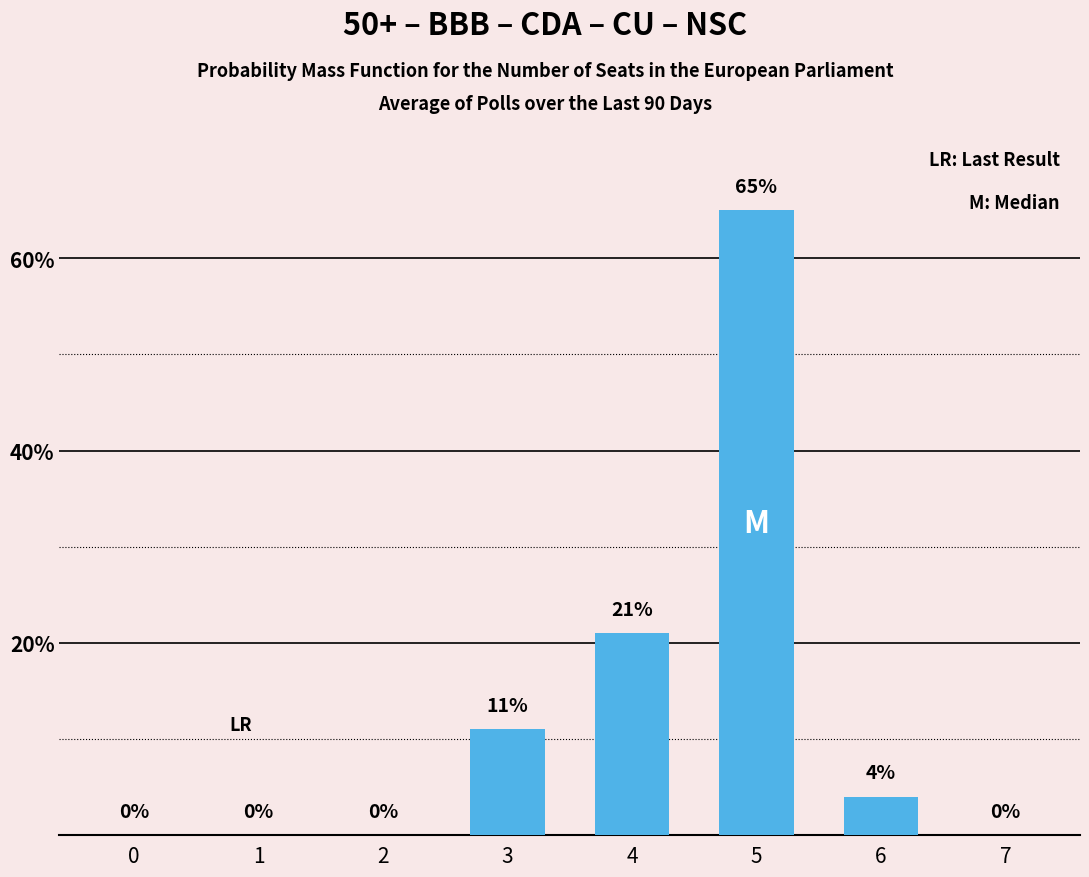

What is the sum of all values?

101